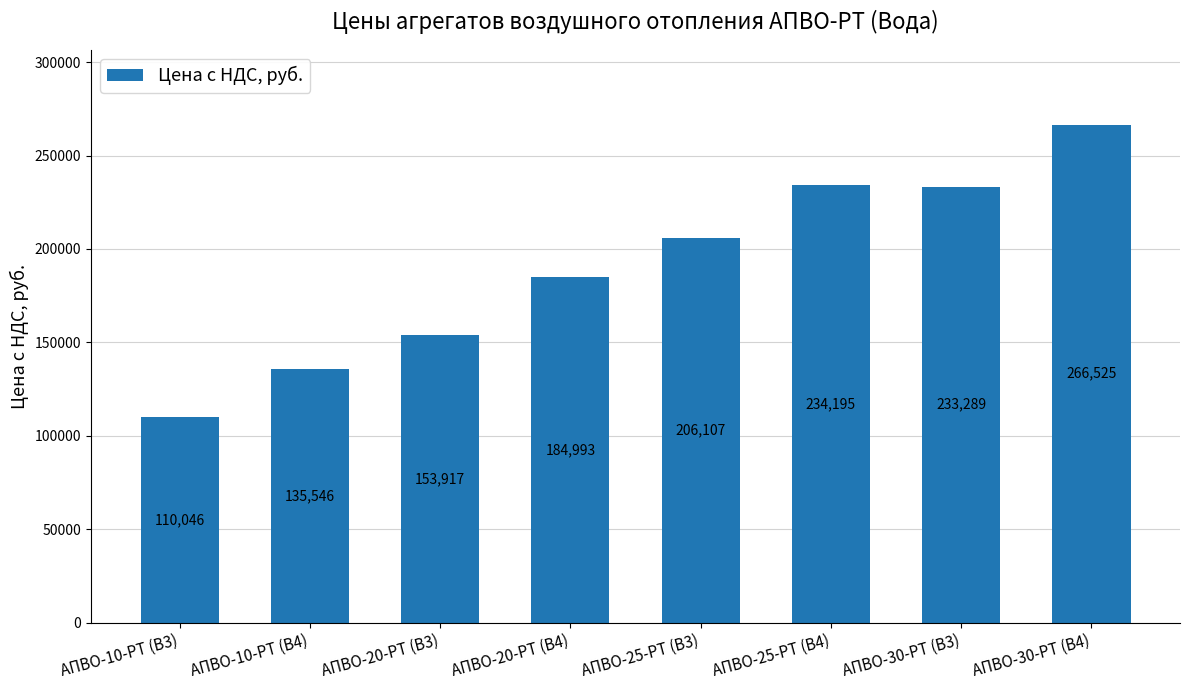

Where is the data nearest to the value 188285?

АПВО-20-РТ (В4)